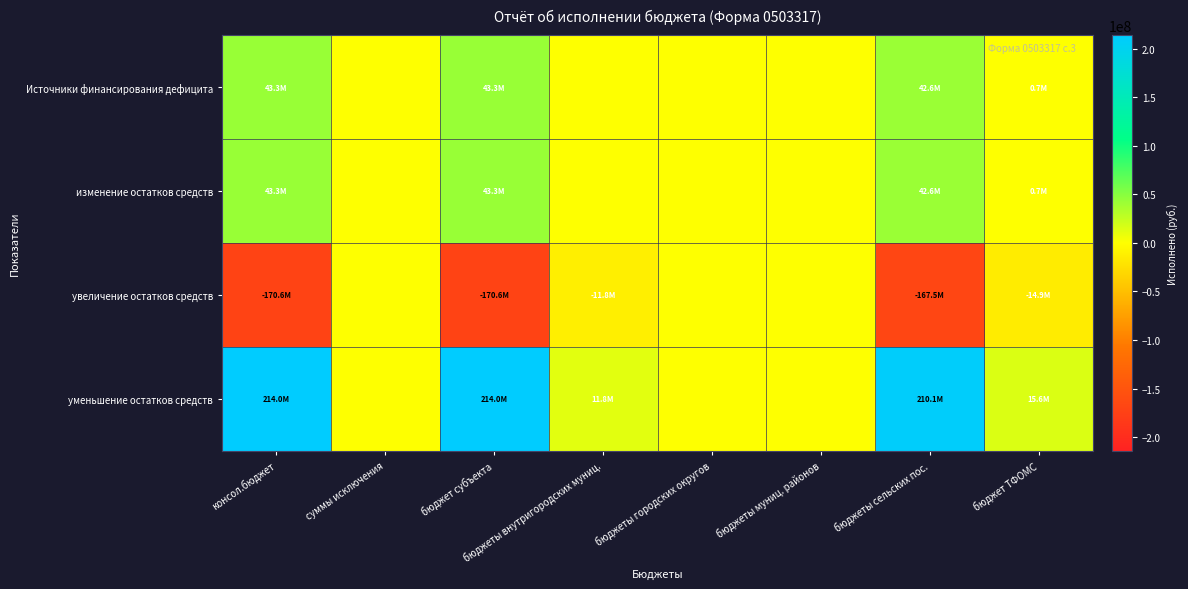

Reading left to right, what are all the values shown in this chart?

Источники финансирования дефицита: консол.бюджет=43344818.2	суммы исключения=0.0	бюджет субъекта=43344818.2	бюджеты внутригородских муниц.=0.0	бюджеты городских округов=0.0	бюджеты муниц. районов=0.0	бюджеты сельских пос.=42605560.2	бюджет ТФОМС=739257.9
изменение остатков средств: консол.бюджет=43344818.2	суммы исключения=0.0	бюджет субъекта=43344818.2	бюджеты внутригородских муниц.=0.0	бюджеты городских округов=0.0	бюджеты муниц. районов=0.0	бюджеты сельских пос.=42605560.2	бюджет ТФОМС=739257.9
увеличение остатков средств: консол.бюджет=-170608573.8	суммы исключения=0.0	бюджет субъекта=-170608573.8	бюджеты внутригородских муниц.=-11772517.6	бюджеты городских округов=0.0	бюджеты муниц. районов=0.0	бюджеты сельских пос.=-167527311.7	бюджет ТФОМС=-14853779.7
уменьшение остатков средств: консол.бюджет=213953391.9	суммы исключения=0.0	бюджет субъекта=213953391.9	бюджеты внутригородских муниц.=11772517.6	бюджеты городских округов=0.0	бюджеты муниц. районов=0.0	бюджеты сельских пос.=210132871.9	бюджет ТФОМС=15593037.7